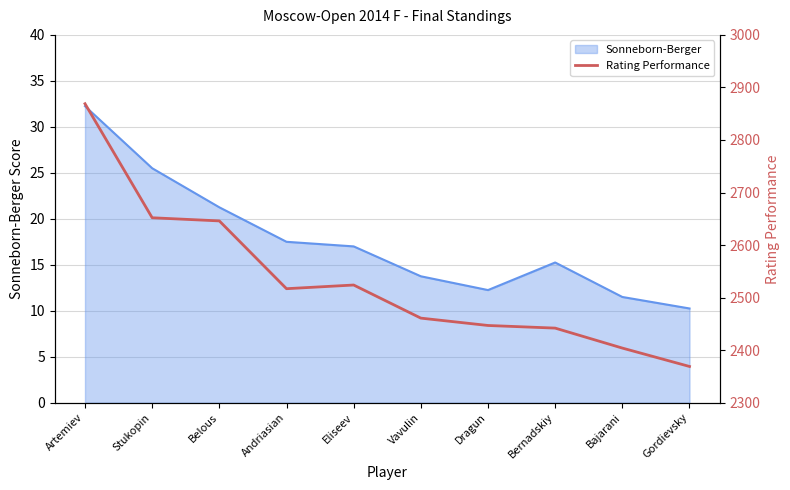

The value at Stukopin is 3564. True or false?

False